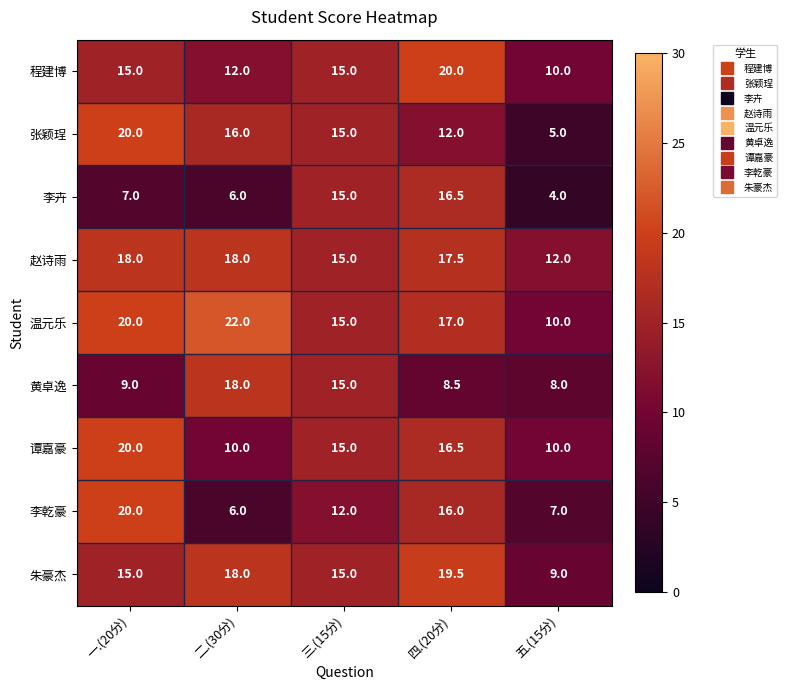

What is the average value of the 程建博 series?

14.4